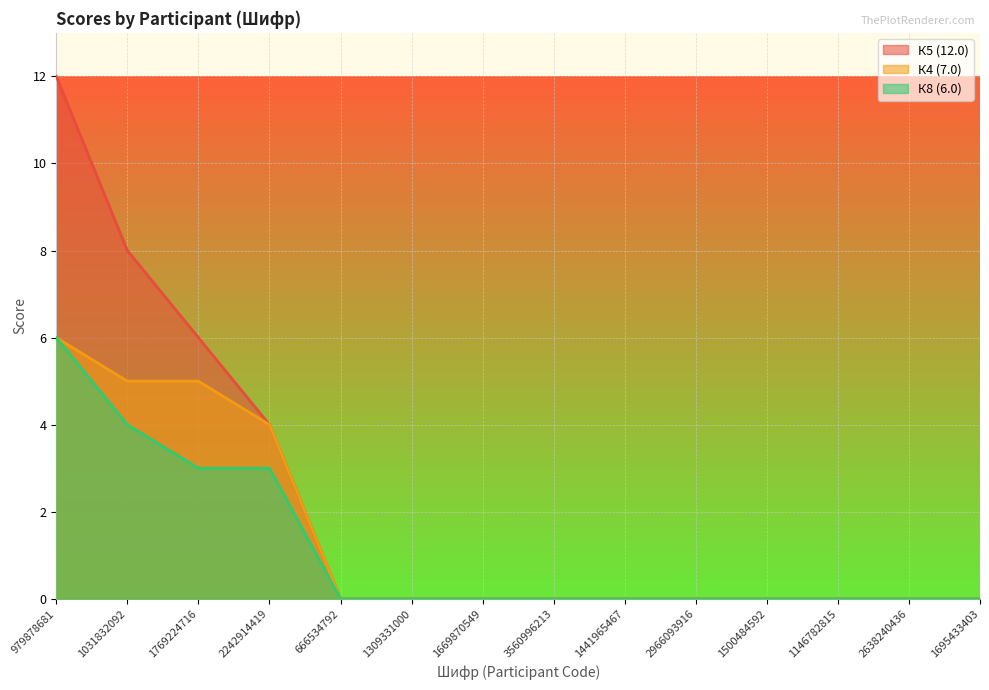

True or false: К4 (7.0) has more than 1 interior local peaks.

False